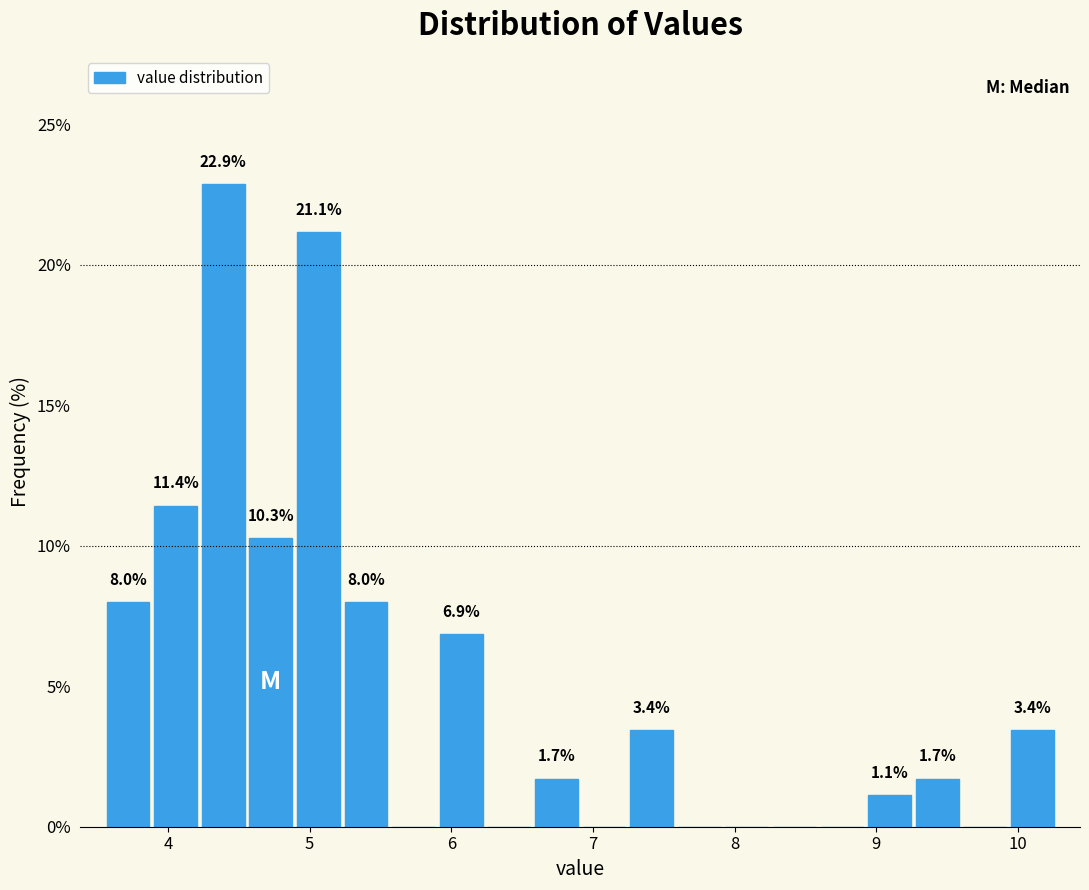

Read against the x-axis, roughly where is the centre of the tallest bar?

4.4